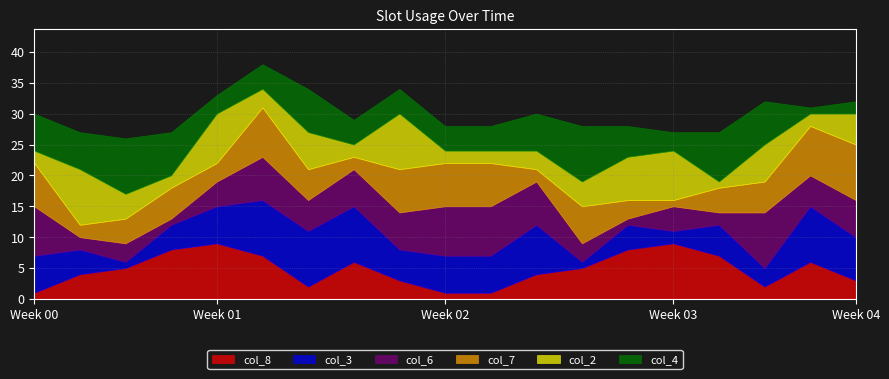

Between 2 and 6, which is larger?

6